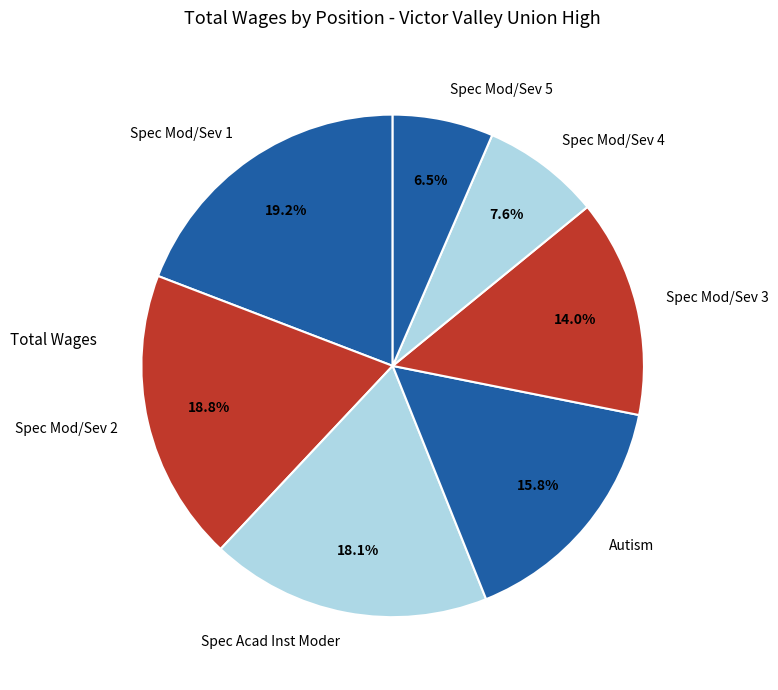

The Autism slice represents 16% of the pie. True or false?

True